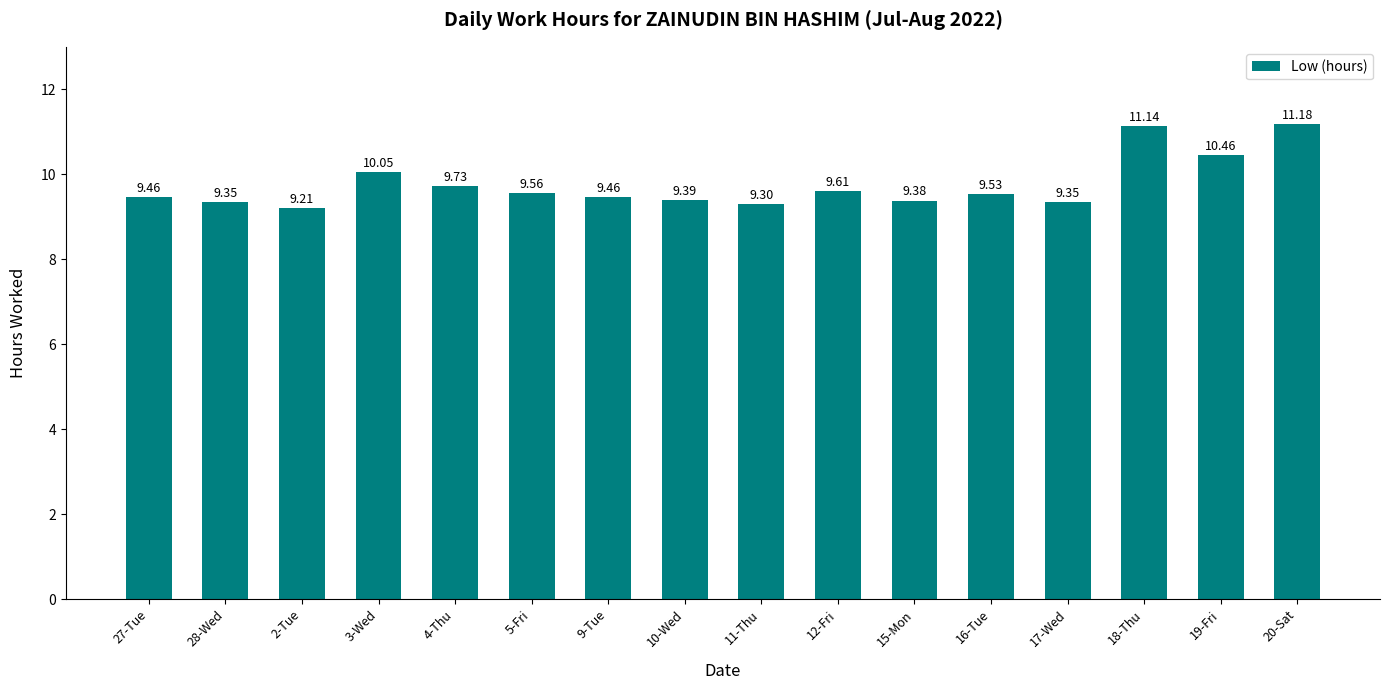

What is the change in value from 12-Fri to 17-Wed?

-0.3